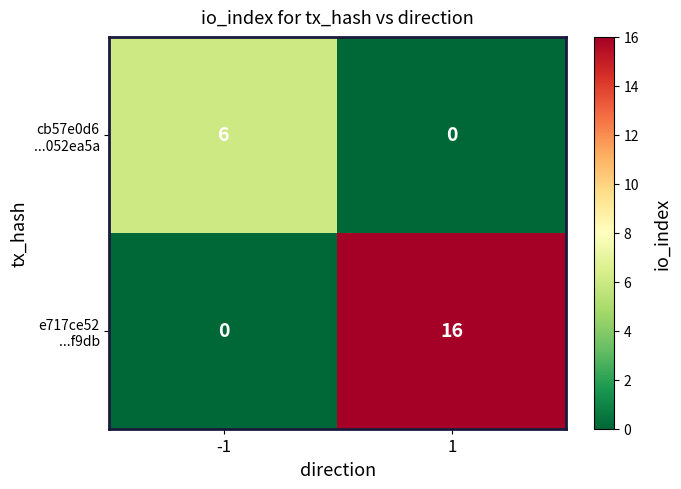

What is the spread (max minus min) of values at -1?

6